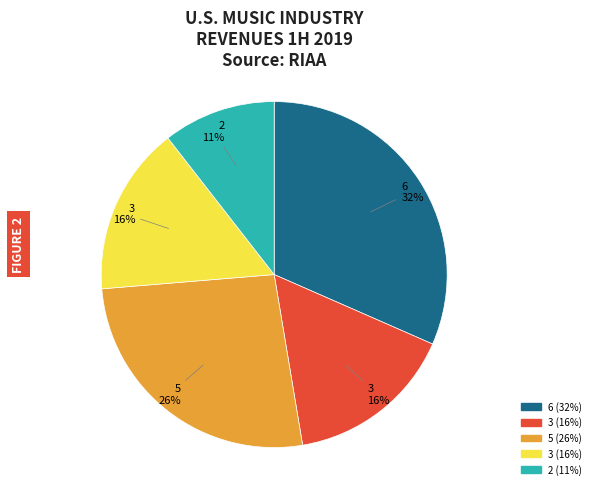

Does any single category account for the majority?

No